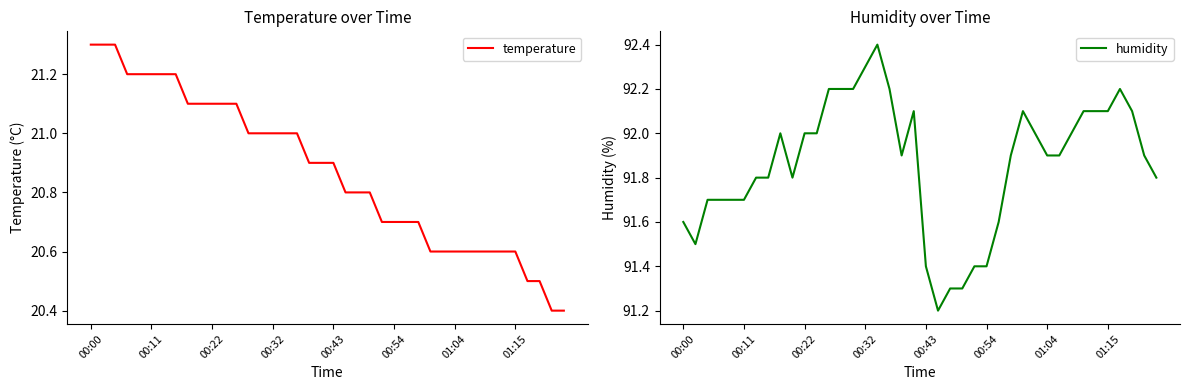

Which series has the widest spread of values?

humidity